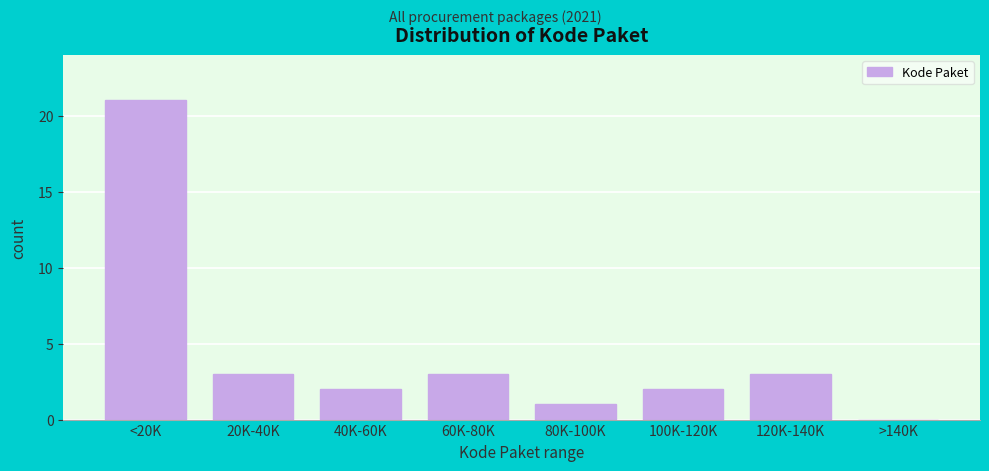

Reading left to right, what are all the values shown in this chart?

<20K=21	20K-40K=3	40K-60K=2	60K-80K=3	80K-100K=1	100K-120K=2	120K-140K=3	>140K=0